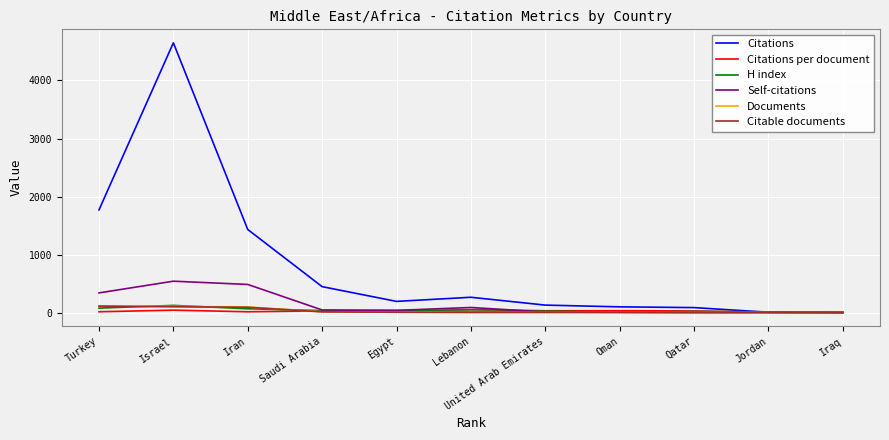

What is the maximum value for H index?

125.0